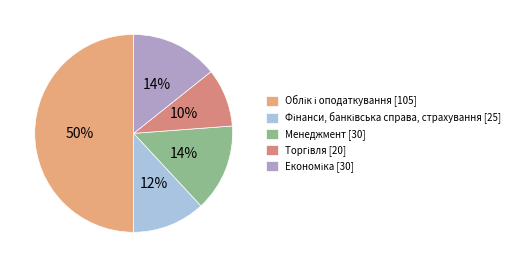

How many segments does this pie chart have?

5